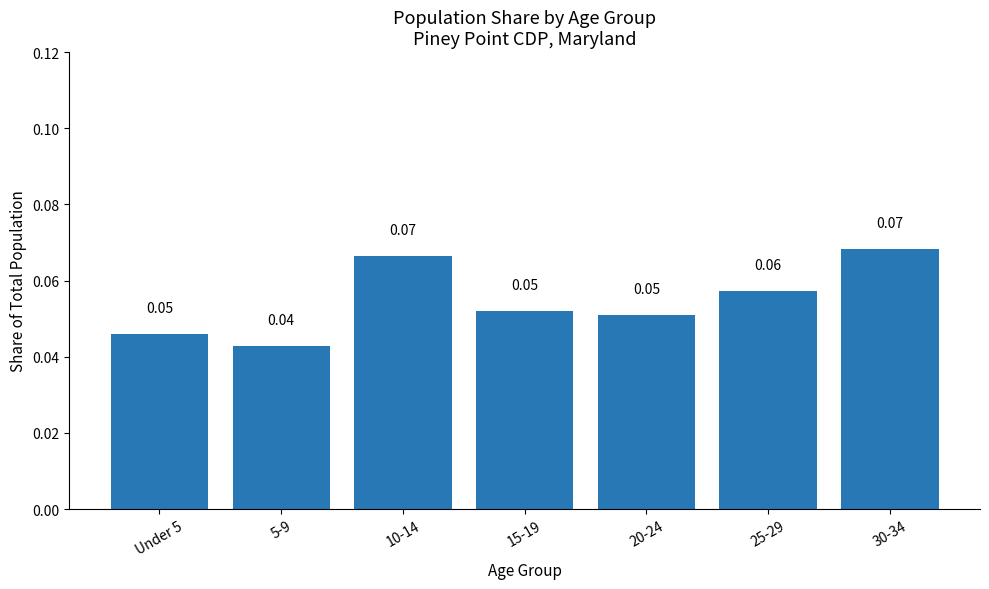

Between 20-24 and 5-9, which is larger?

20-24